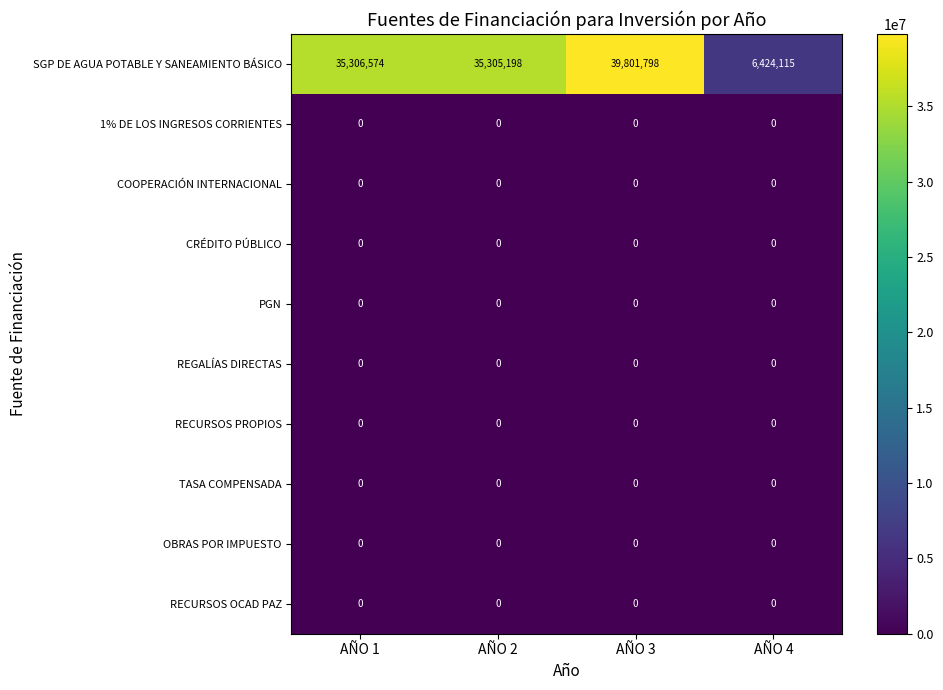

What is the difference between the second highest and second lowest values in the SGP DE AGUA POTABLE Y SANEAMIENTO BÁSICO series?

1376